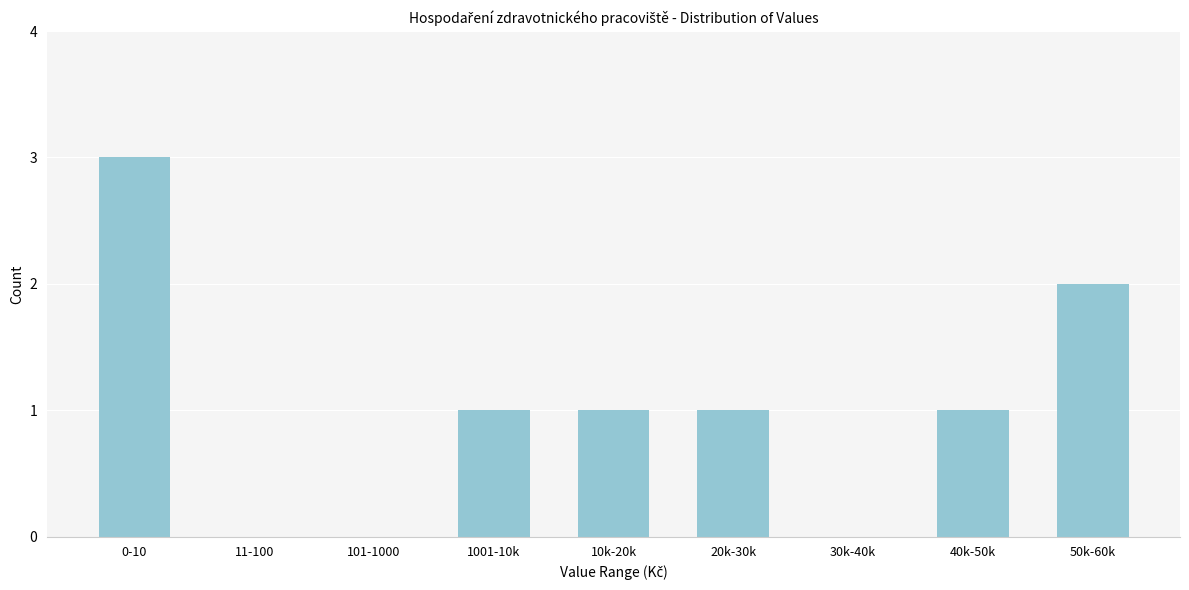

Reading left to right, extract all data points from this chart.

0-10=3	11-100=0	101-1000=0	1001-10k=1	10k-20k=1	20k-30k=1	30k-40k=0	40k-50k=1	50k-60k=2